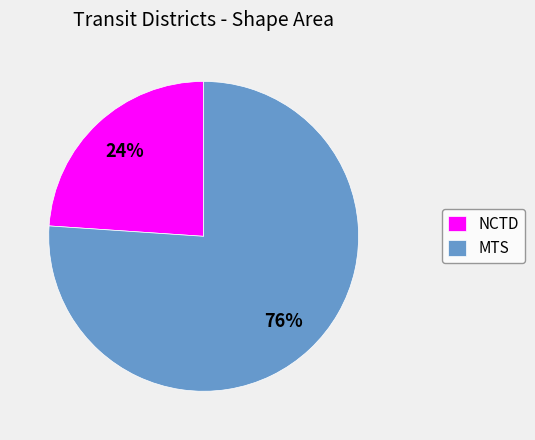

How many slices are in this pie chart?

2